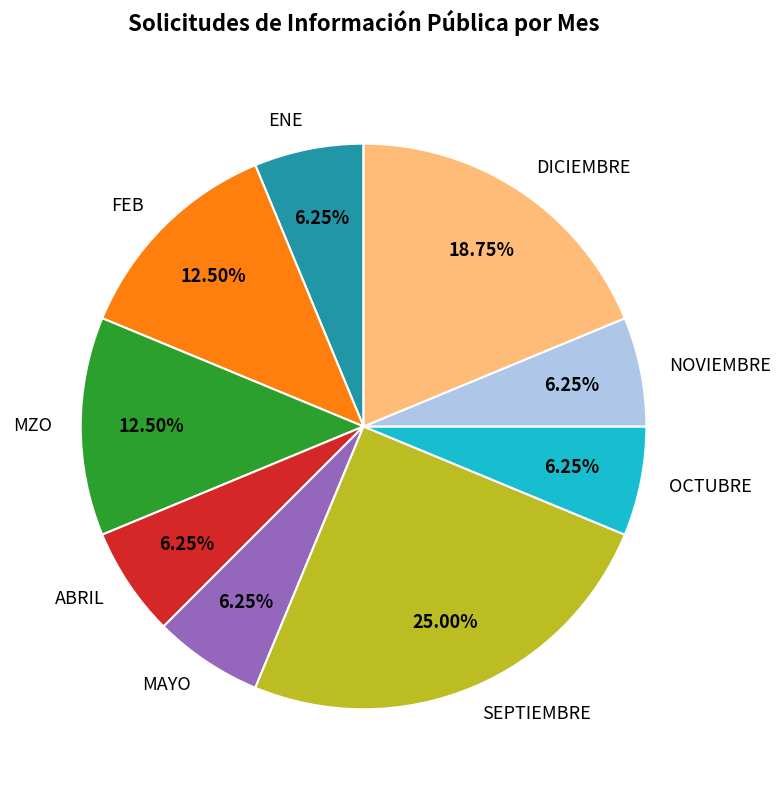

True or false: MAYO accounts for 18% of the total.

False